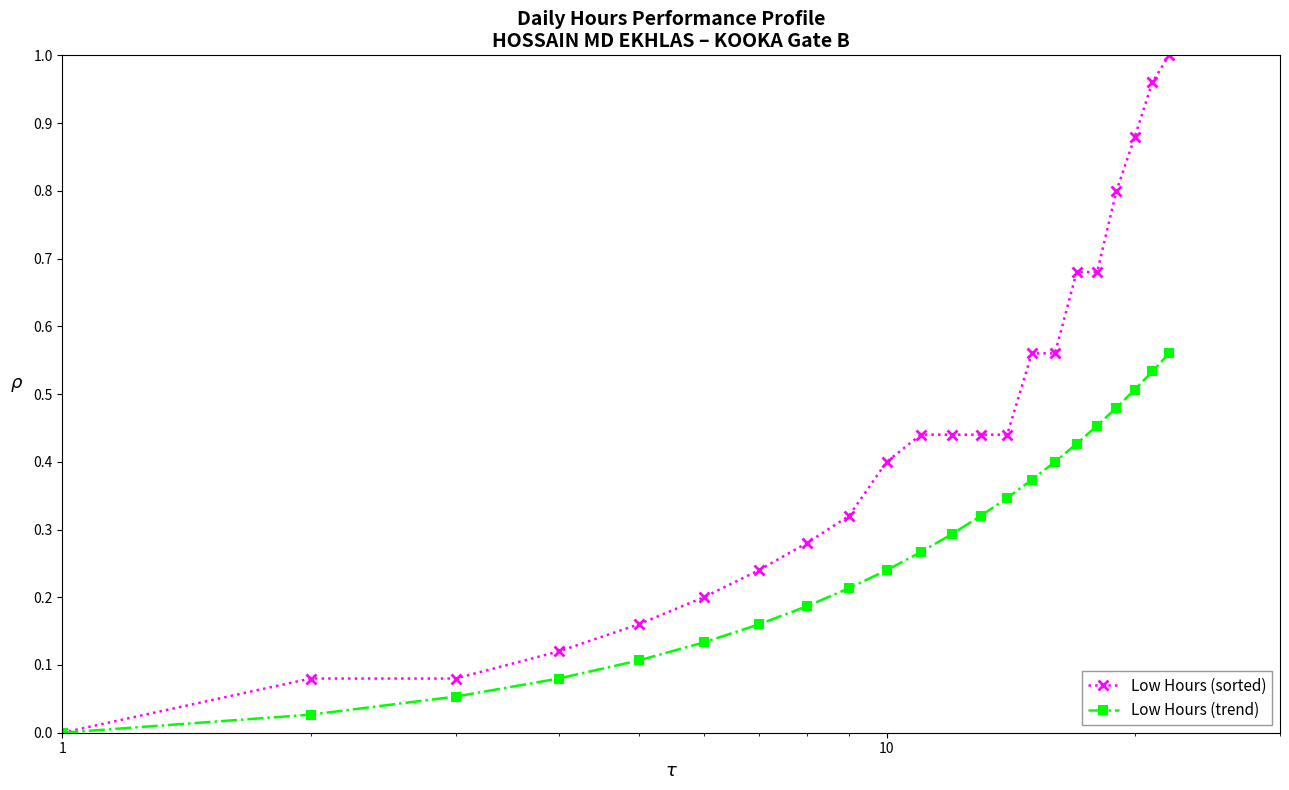

True or false: Low Hours (trend) has more than 1 interior local peaks.

False